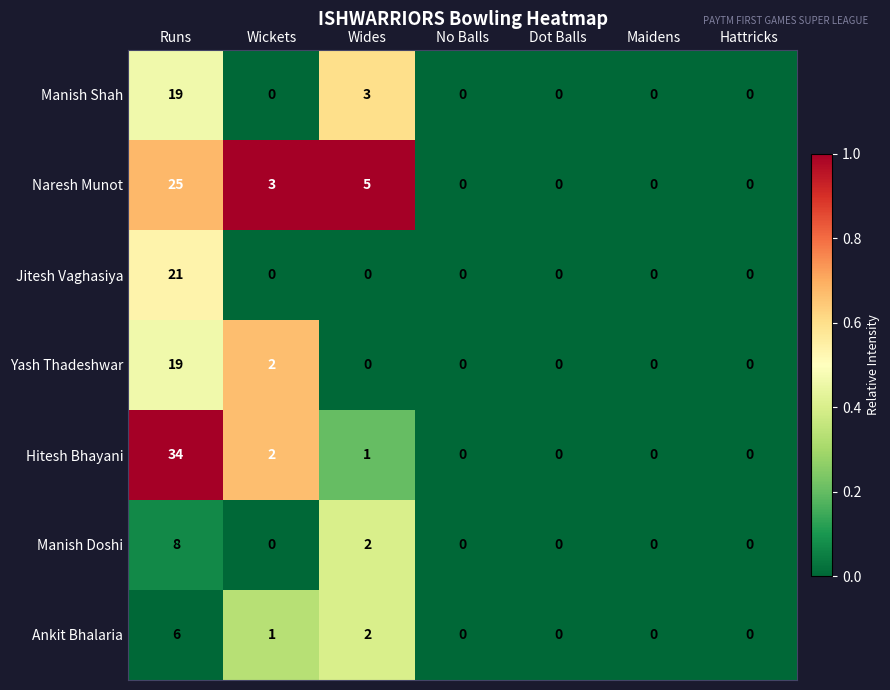

Where is Yash Thadeshwar nearest to the value 9?

Wickets